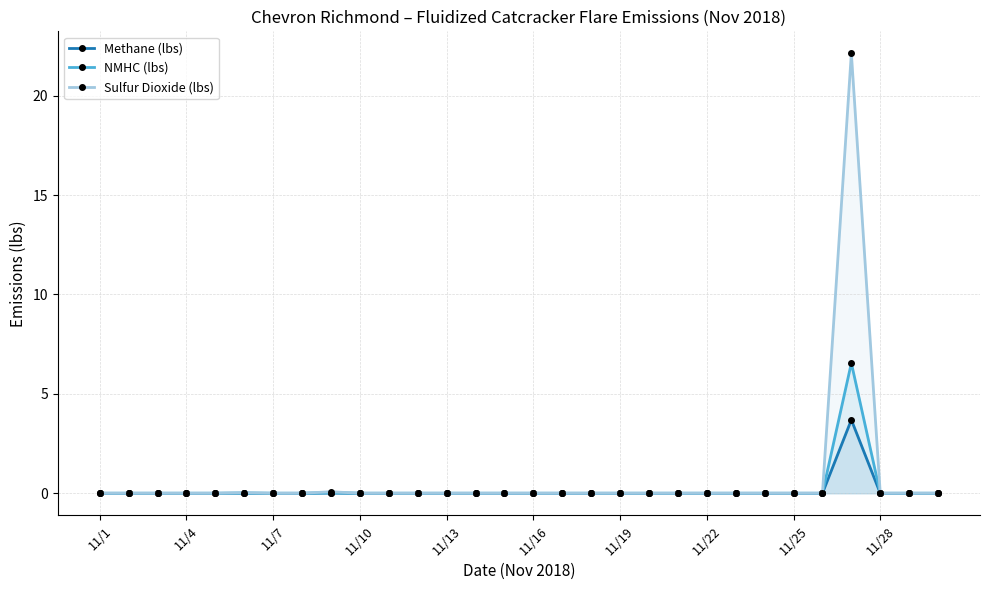

Rank the series by their maximum value, from highest to lowest.

Sulfur Dioxide (lbs), NMHC (lbs), Methane (lbs)